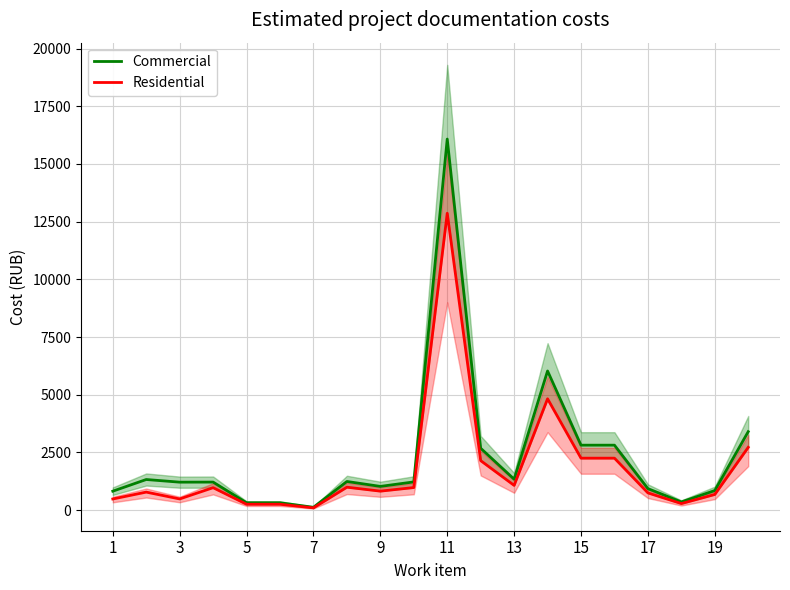

The value of Residential at 9 is 822. True or false?

True